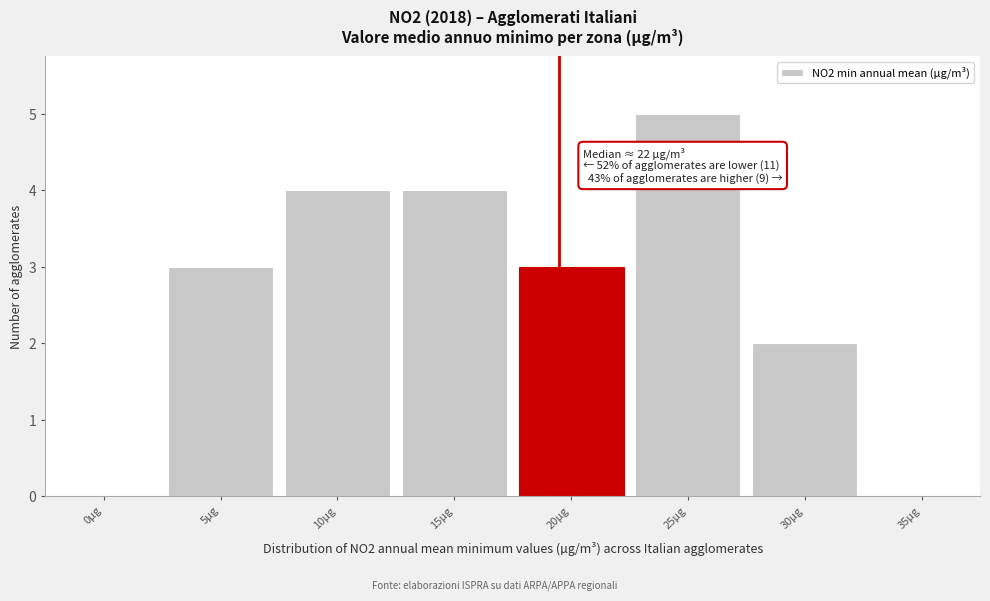

Reading right to left, extract all data points from this chart.

35µg=0	30µg=2	25µg=5	20µg=3	15µg=4	10µg=4	5µg=3	0µg=0